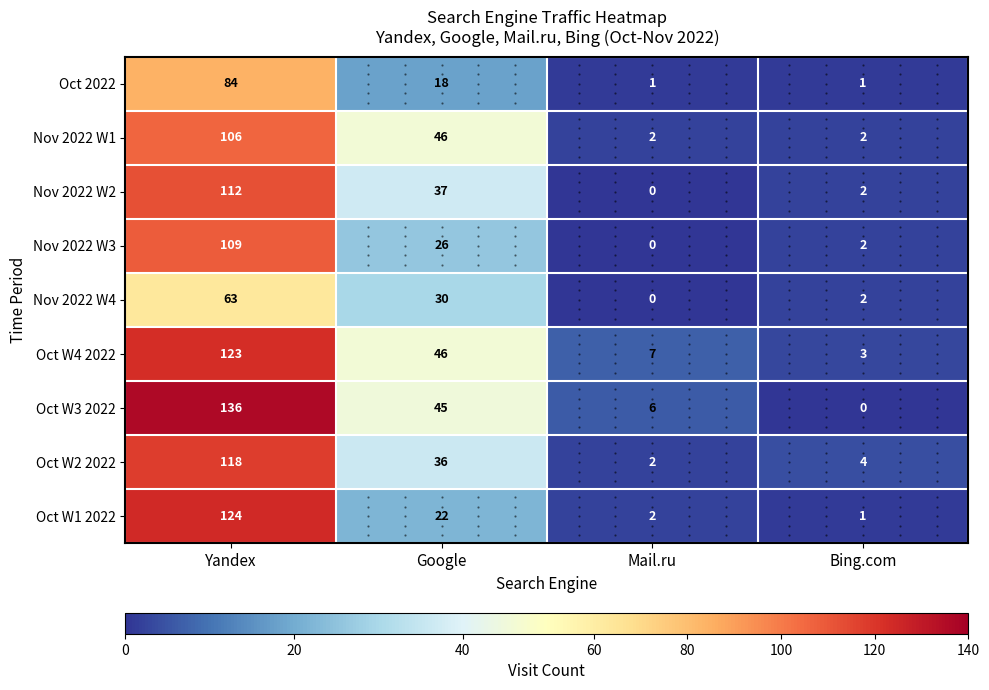

Which category has the highest value across all series?

Yandex